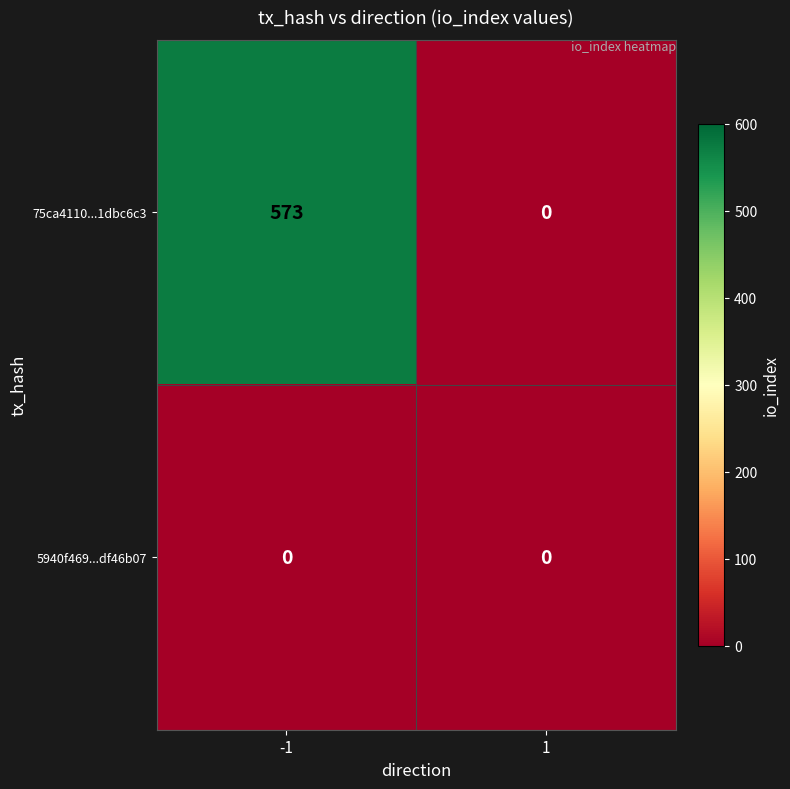

Rank the series by their average value, from highest to lowest.

75ca4110...1dbc6c3, 5940f469...df46b07